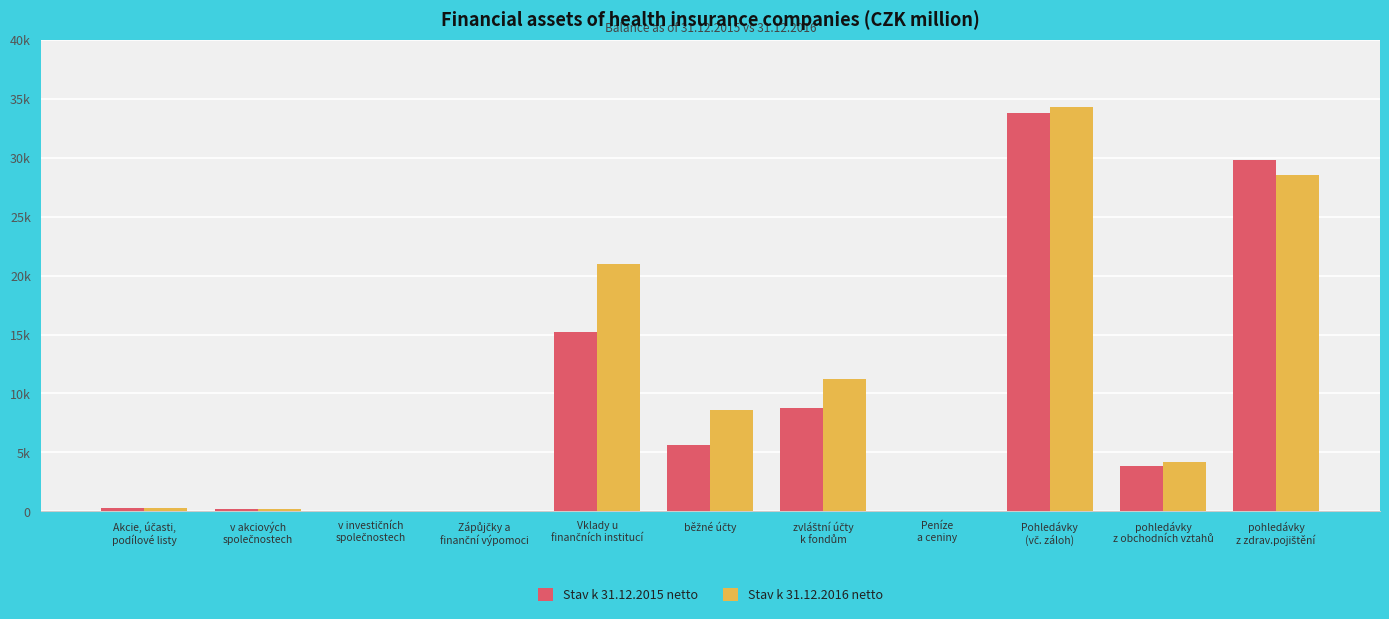

What are all the series names shown in the legend?

Stav k 31.12.2015 netto, Stav k 31.12.2016 netto